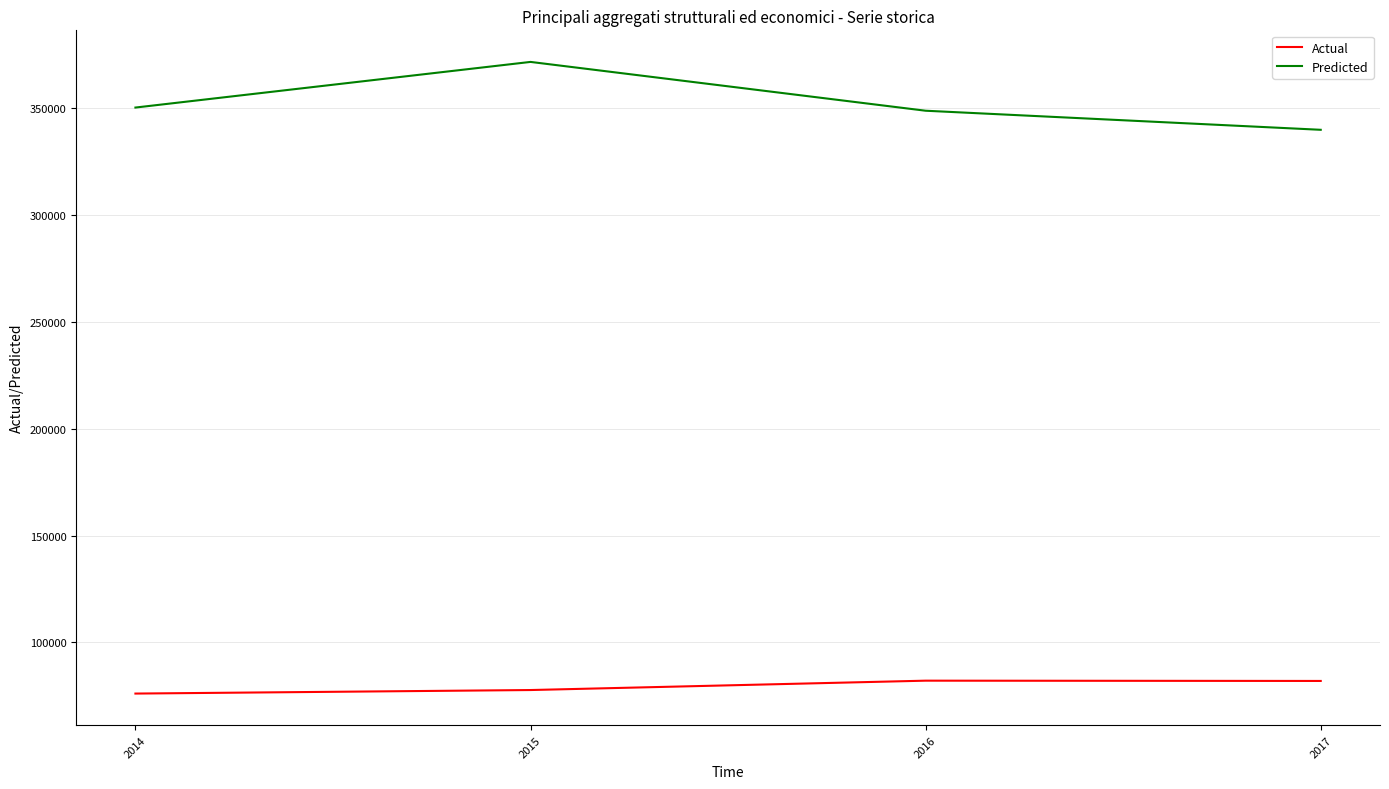

What is the difference between the maximum and minimum values in the Predicted series?

31775